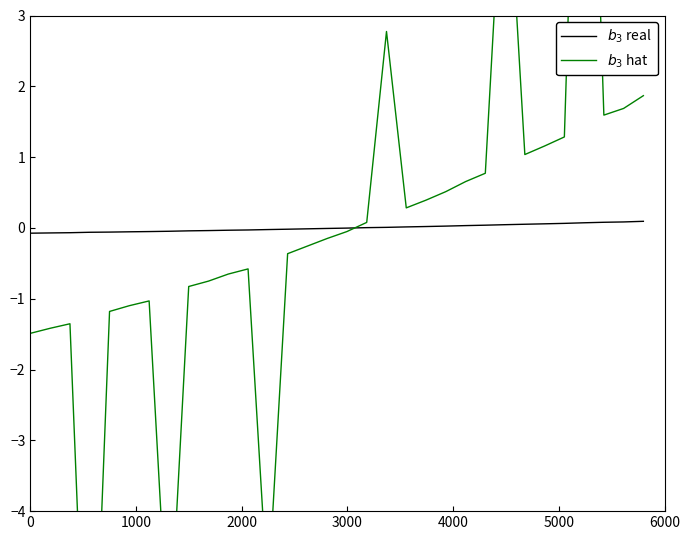

Does the chart display data point markers on the line(s)?

No